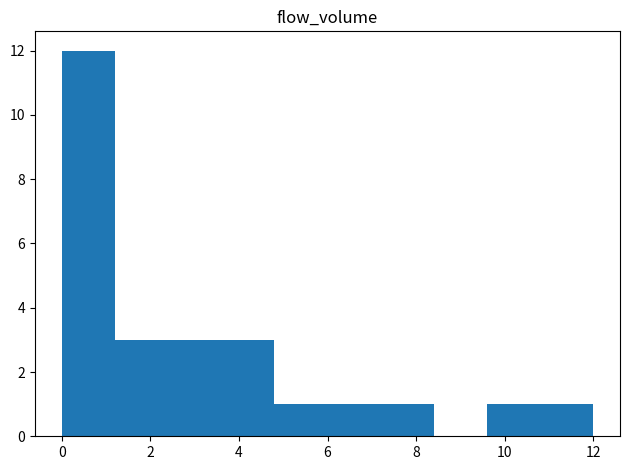

Reading left to right, transcribe this chart: for each bar, give the range it covers on the x-axis and its height. The values are not printed on the chart, so give them approximately, as read against the axis.

0.0 to 1.2: 12
1.2 to 2.4: 3
2.4 to 3.6: 3
3.6 to 4.8: 3
4.8 to 6.0: 1
6.0 to 7.2: 1
7.2 to 8.4: 1
8.4 to 9.6: 0
9.6 to 10.8: 1
10.8 to 12.0: 1